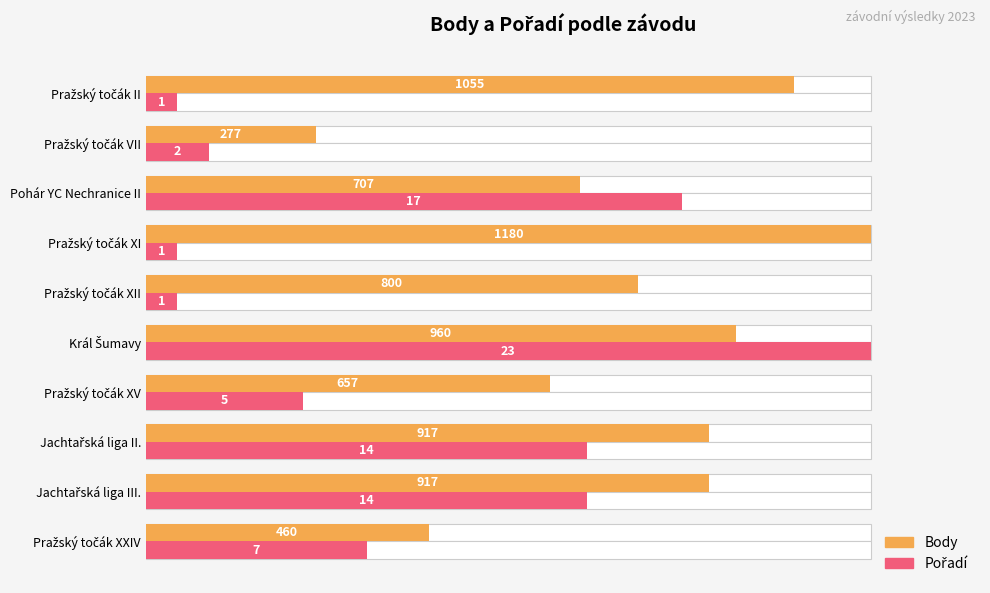

Are the bars horizontal?

Yes